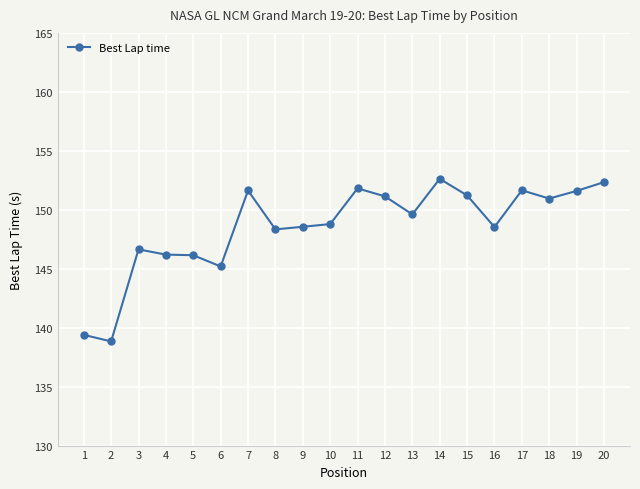

Does the chart have visible grid lines?

Yes